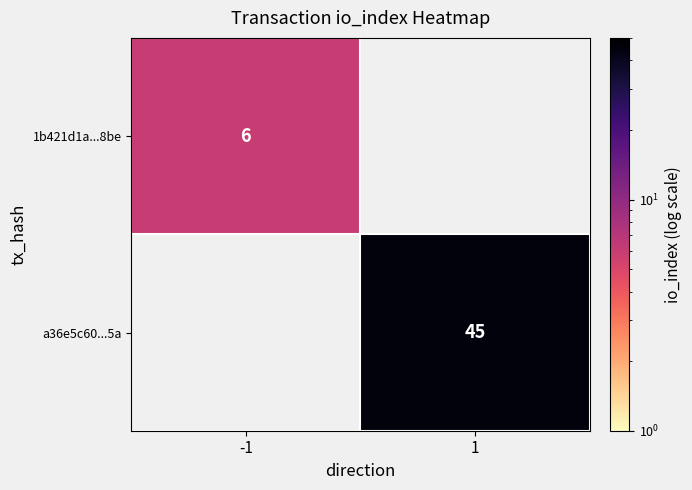

Is it true that a36e5c60...5a equals 45 at 1?

True